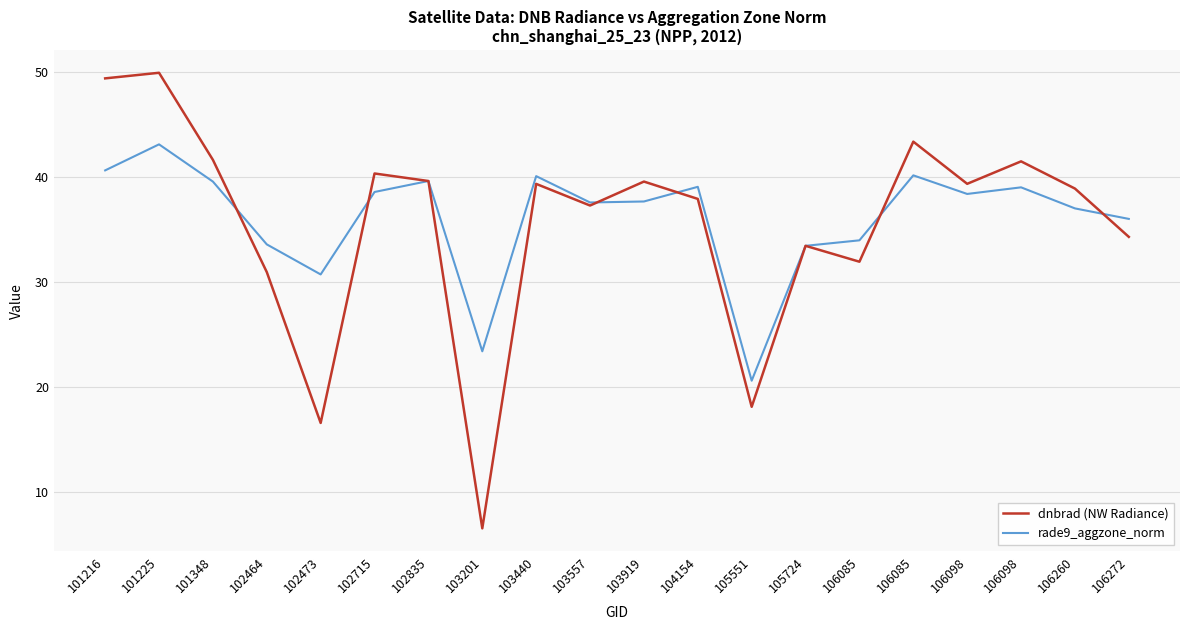

What is the difference between the maximum and minimum values in the dnbrad (NW Radiance) series?

43.5